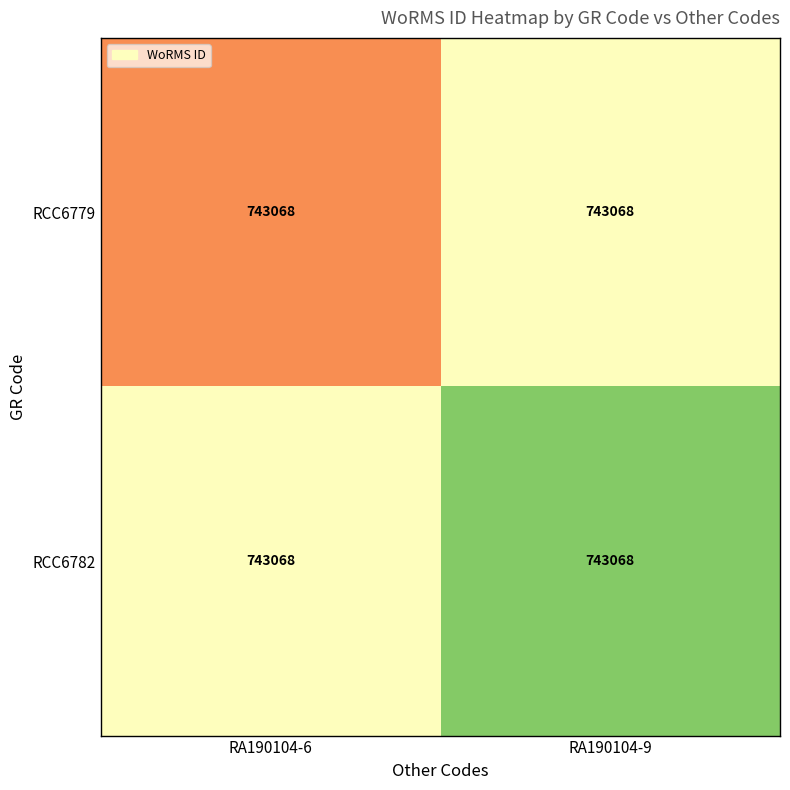

List the labels in order of RCC6782 value, smallest first.

RA190104-6, RA190104-9